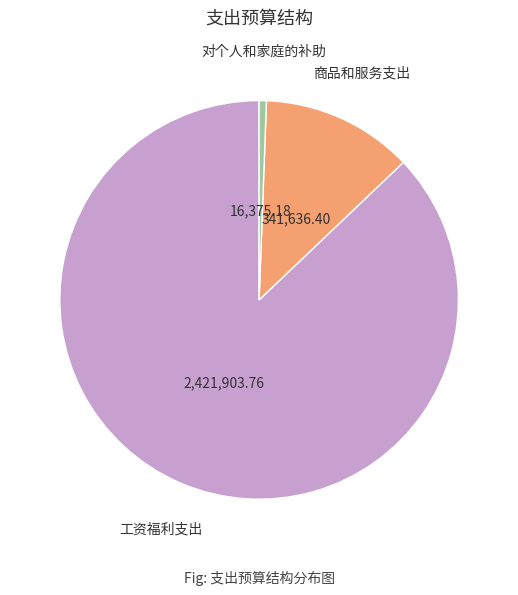

Is the sum of 对个人和家庭的补助 and 工资福利支出 greater than half?

Yes